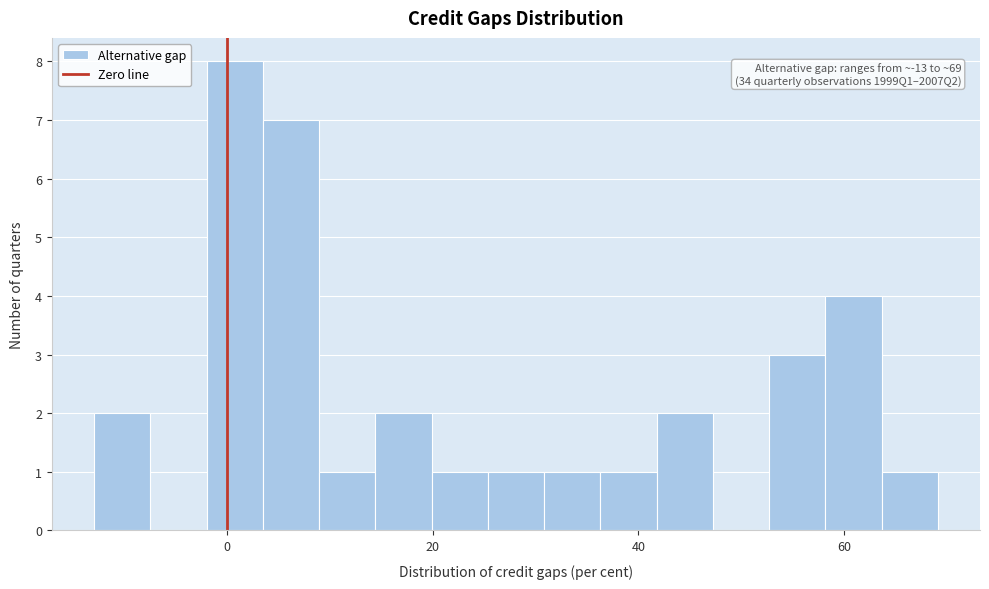

Read against the x-axis, roughly where is the centre of the tallest bar?

0